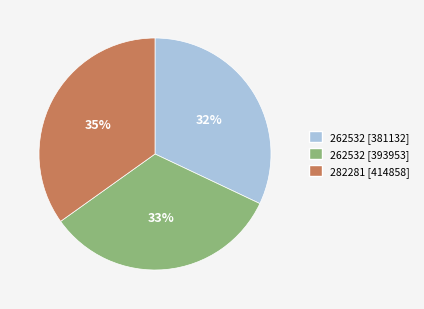

The 262532 [381132] slice represents 32% of the pie. True or false?

True